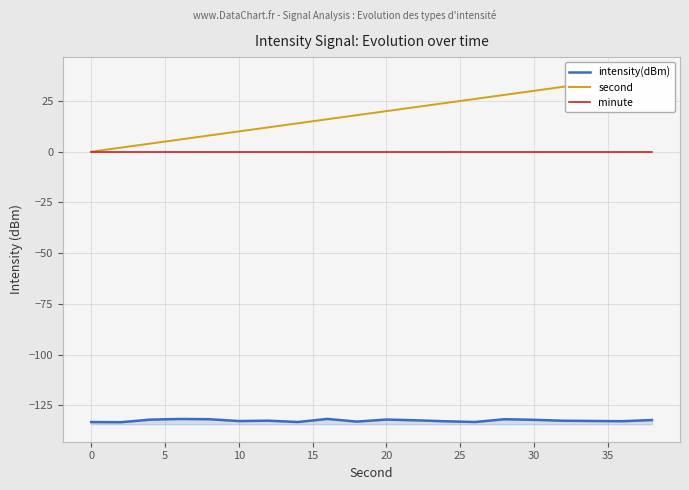

True or false: second and minute cross at least once.

False